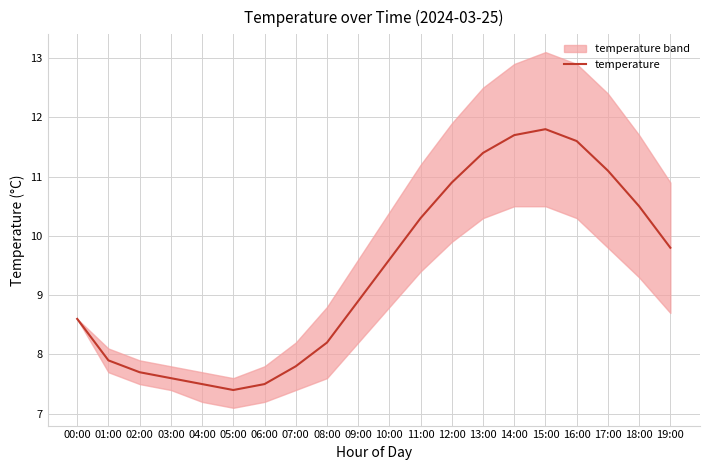

What is the value of the 17th point from the left?

11.6